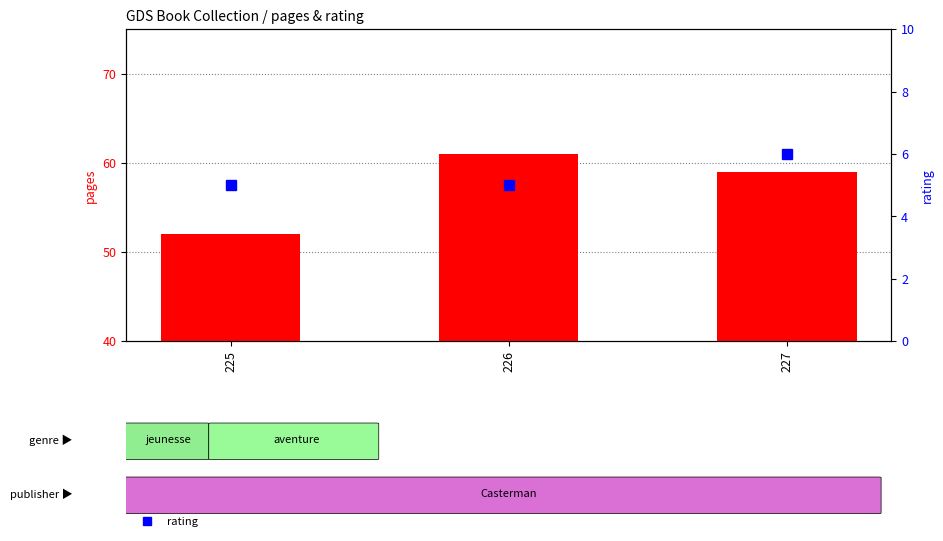

How many pages values are between 52 and 61?

3